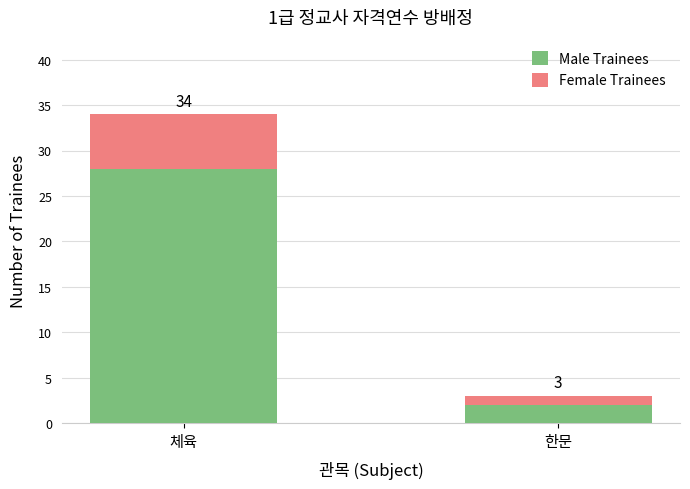

Are the bars grouped side by side (vs. stacked)?

No